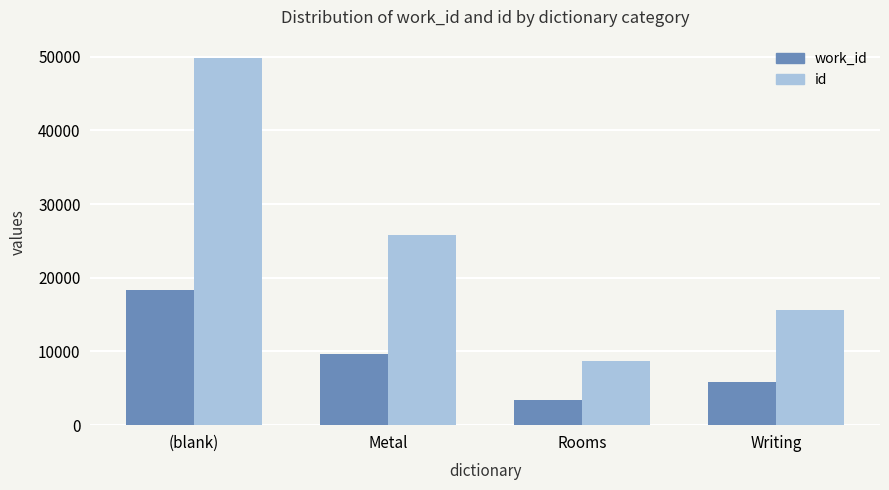

What is the sum of all id values?

99868